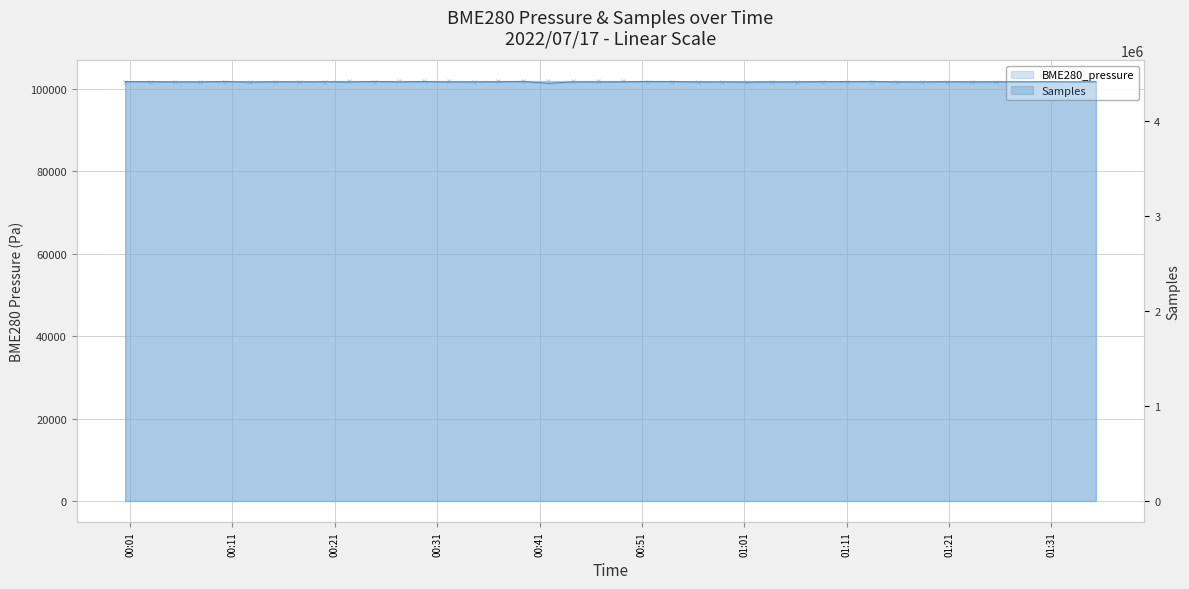

What is the average value of the BME280_pressure series?

101709.5